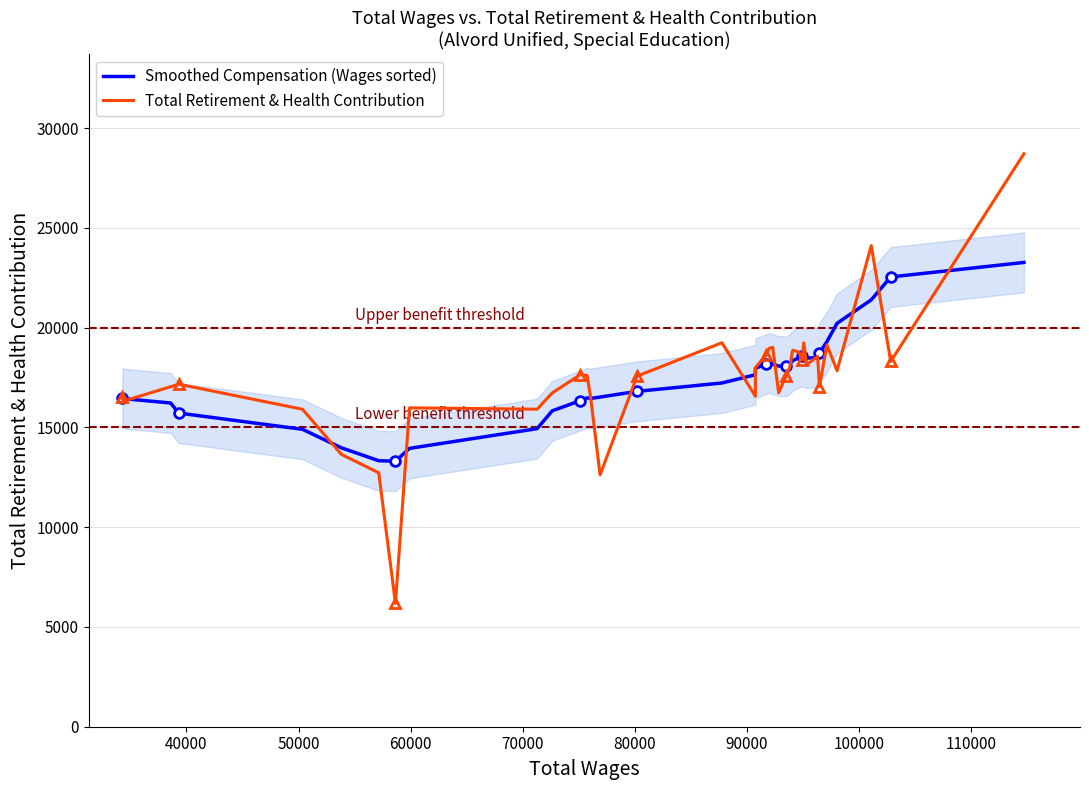

What is the value of the Smoothed Compensation (Wages sorted) point at the 17th from the left?

16809.3